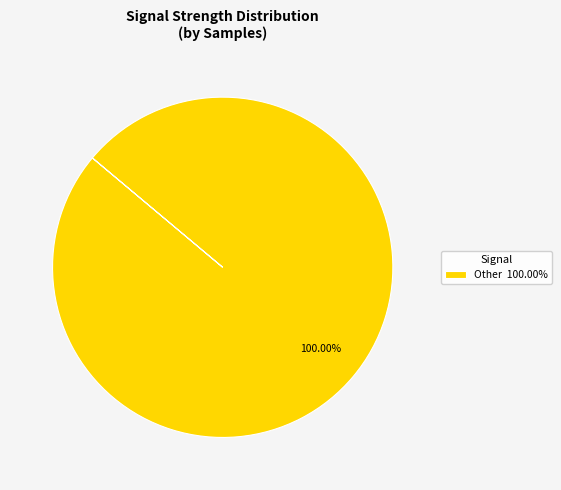

Which slice represents more than half of the pie?

Other 100.00%